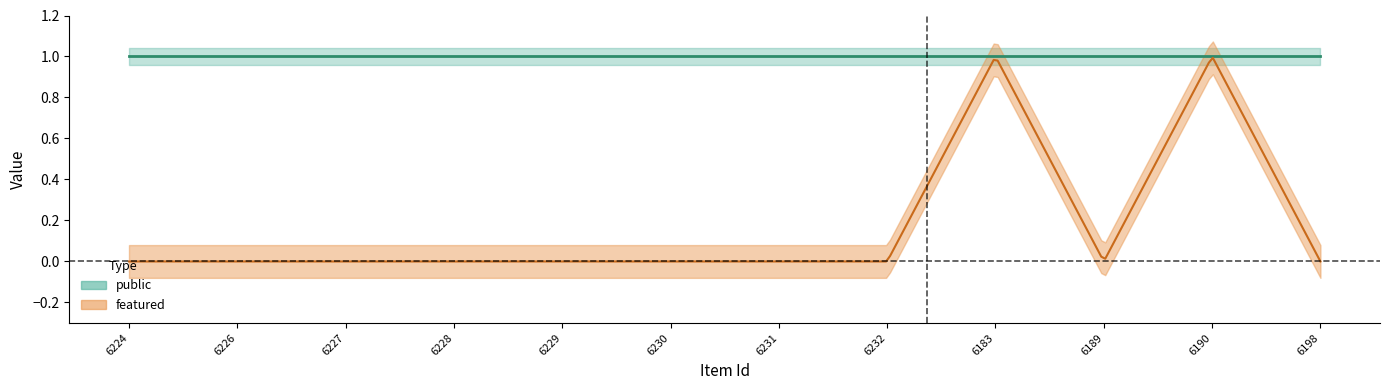

How many series are shown in this chart?

2